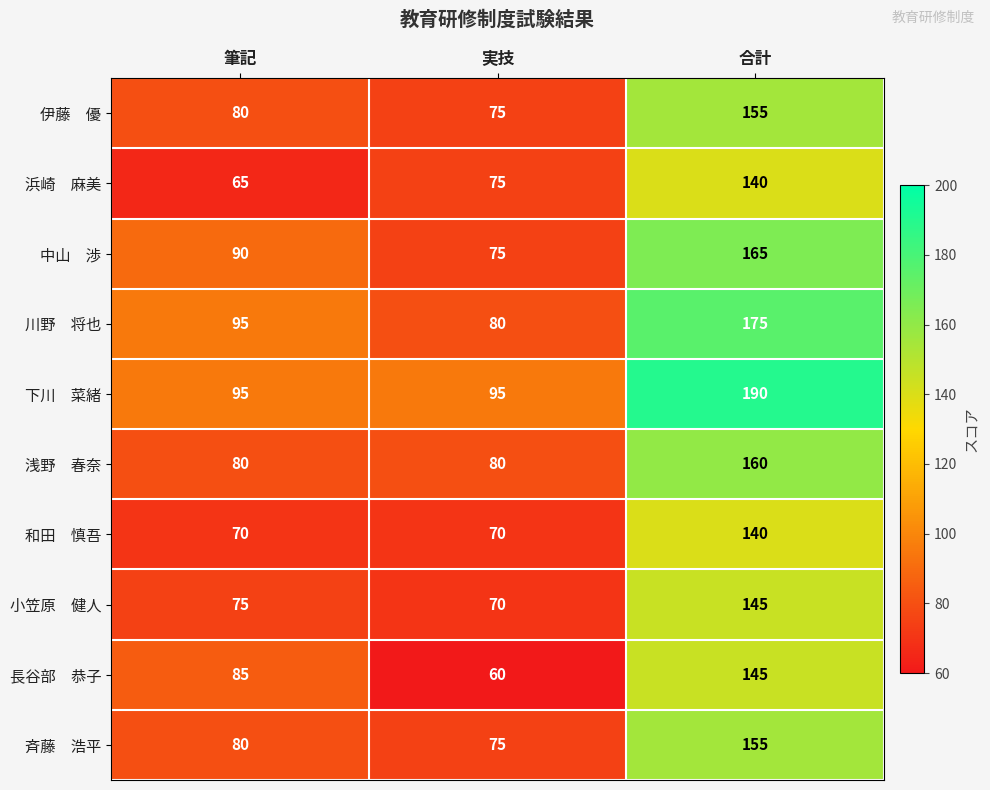

What is the greatest value displayed?

190